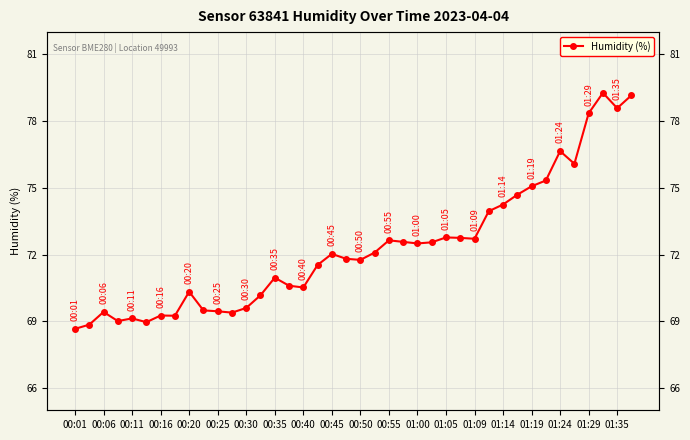

How many distinct data groups are displayed?

1